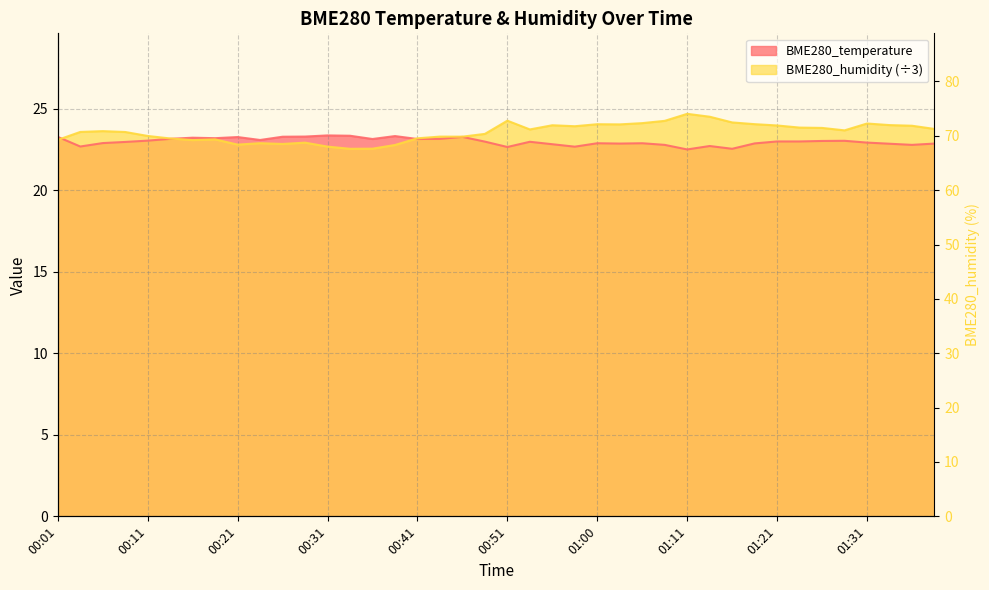

Which category has the lowest value in the BME280_temperature series?

01:11